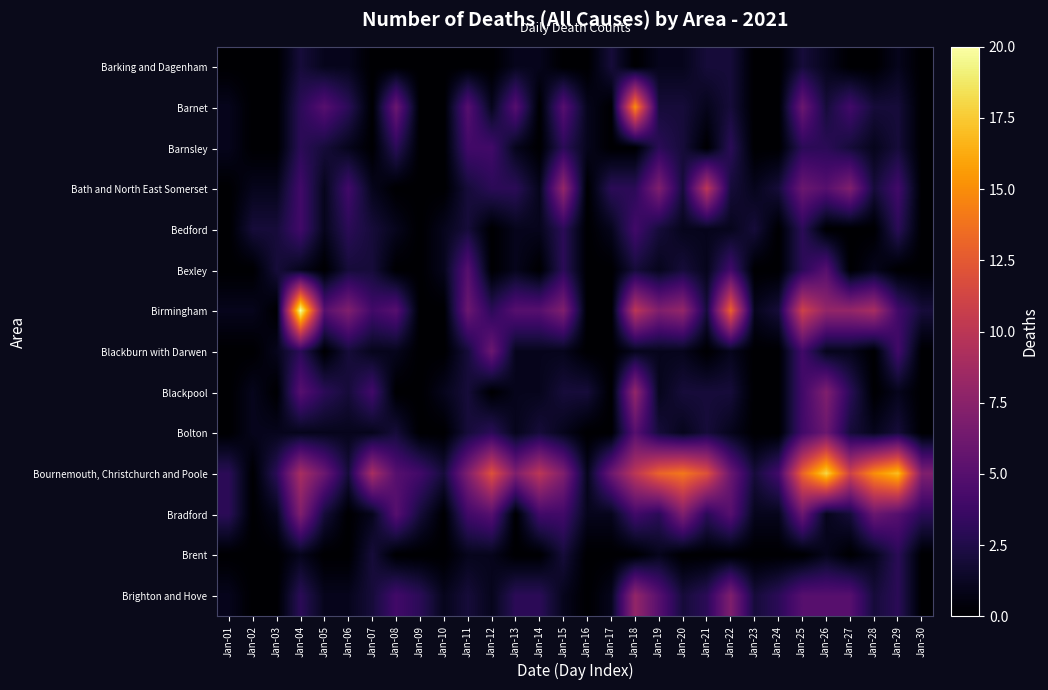

Which series has the largest total across all categories?

Bournemouth, Christchurch and Poole